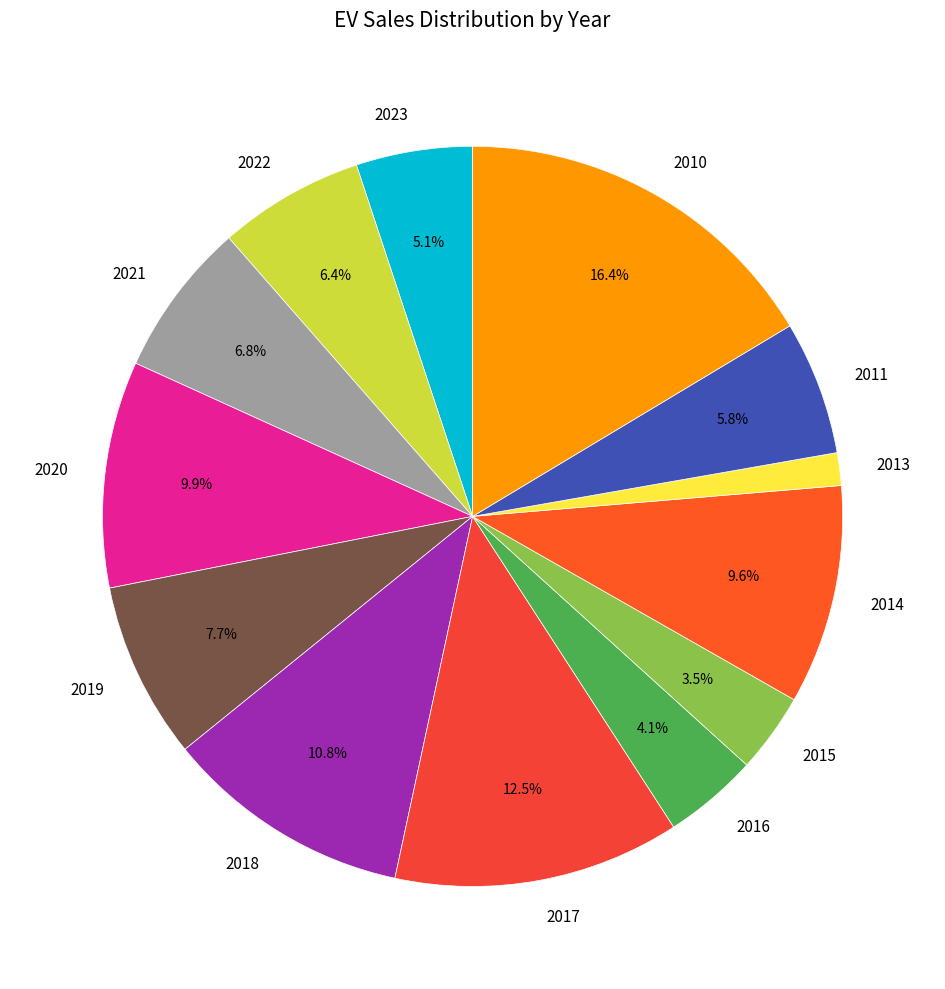

What is the largest slice in the pie chart?

2010